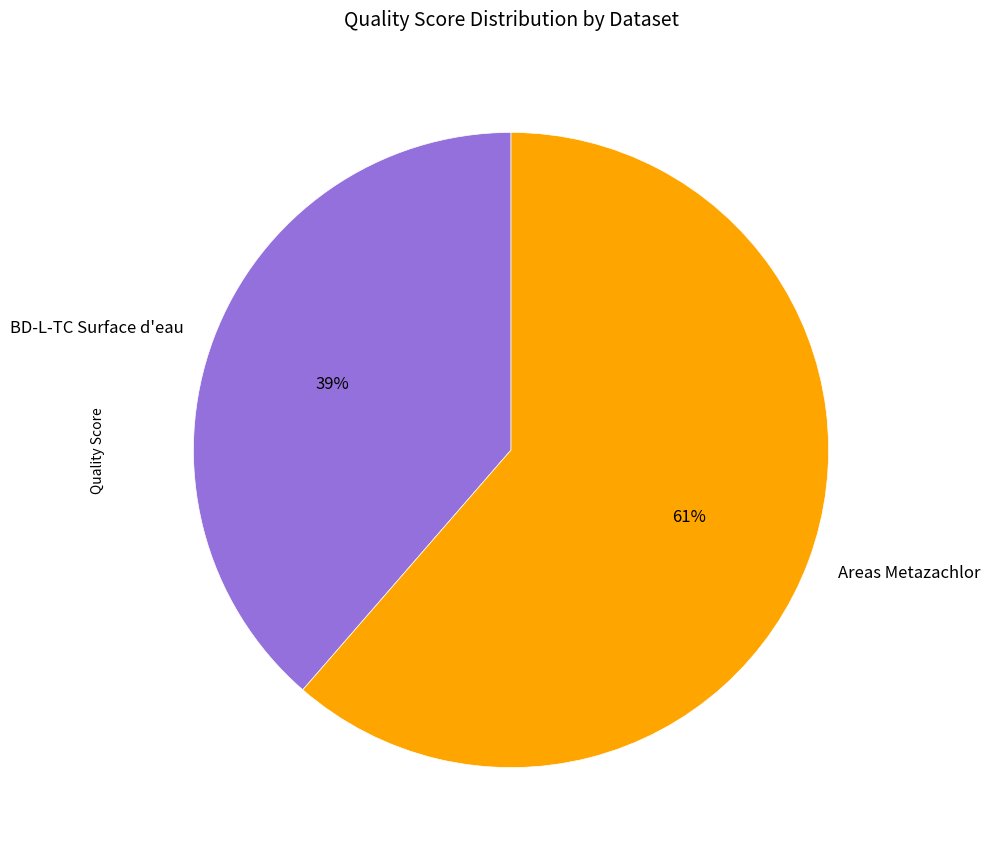

Which category has the biggest portion of the pie?

Areas Metazachlor